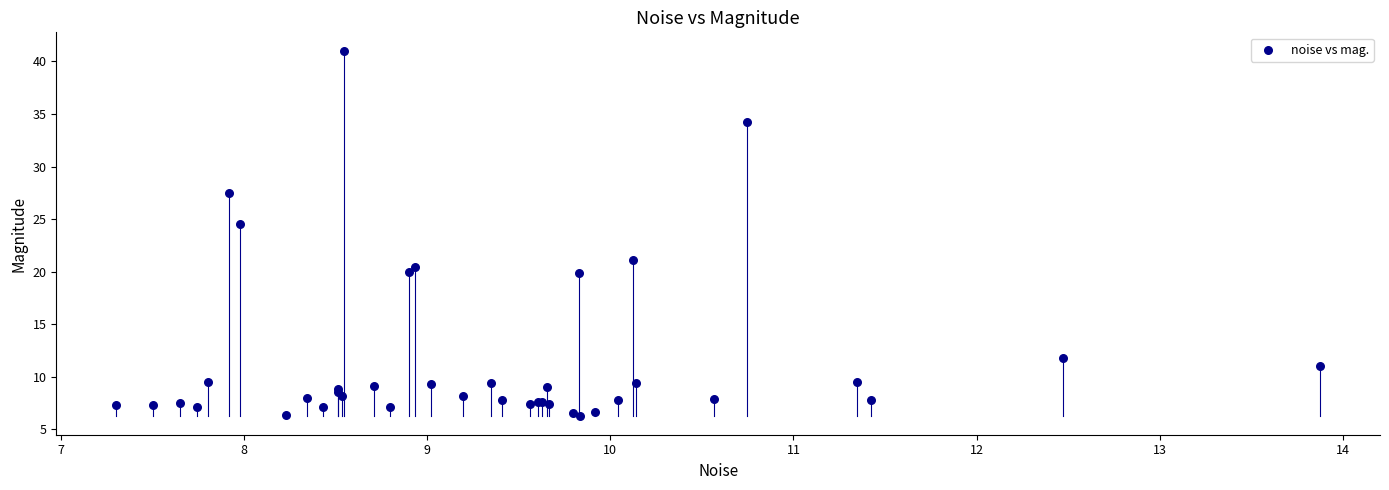

What Y value in the scatter plot is closest to 23?

24.5